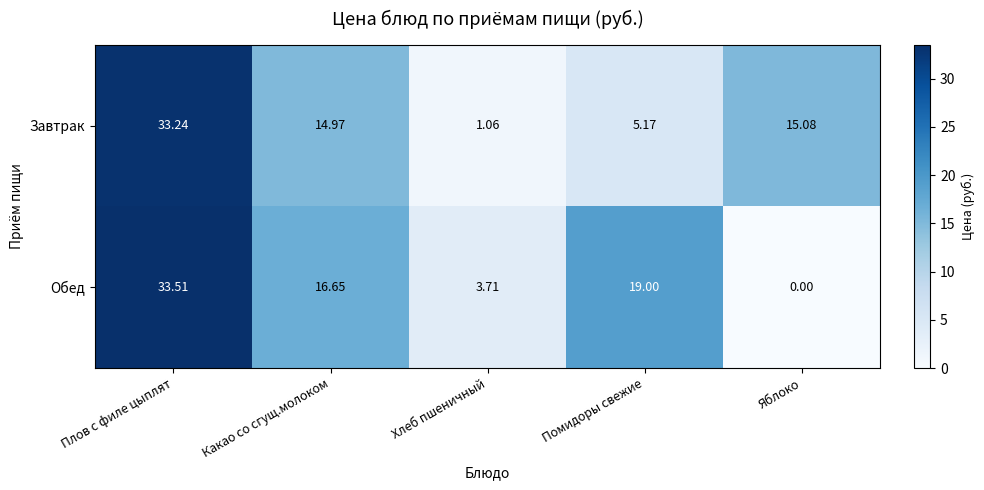

Rank the series by their average value, from lowest to highest.

Завтрак, Обед